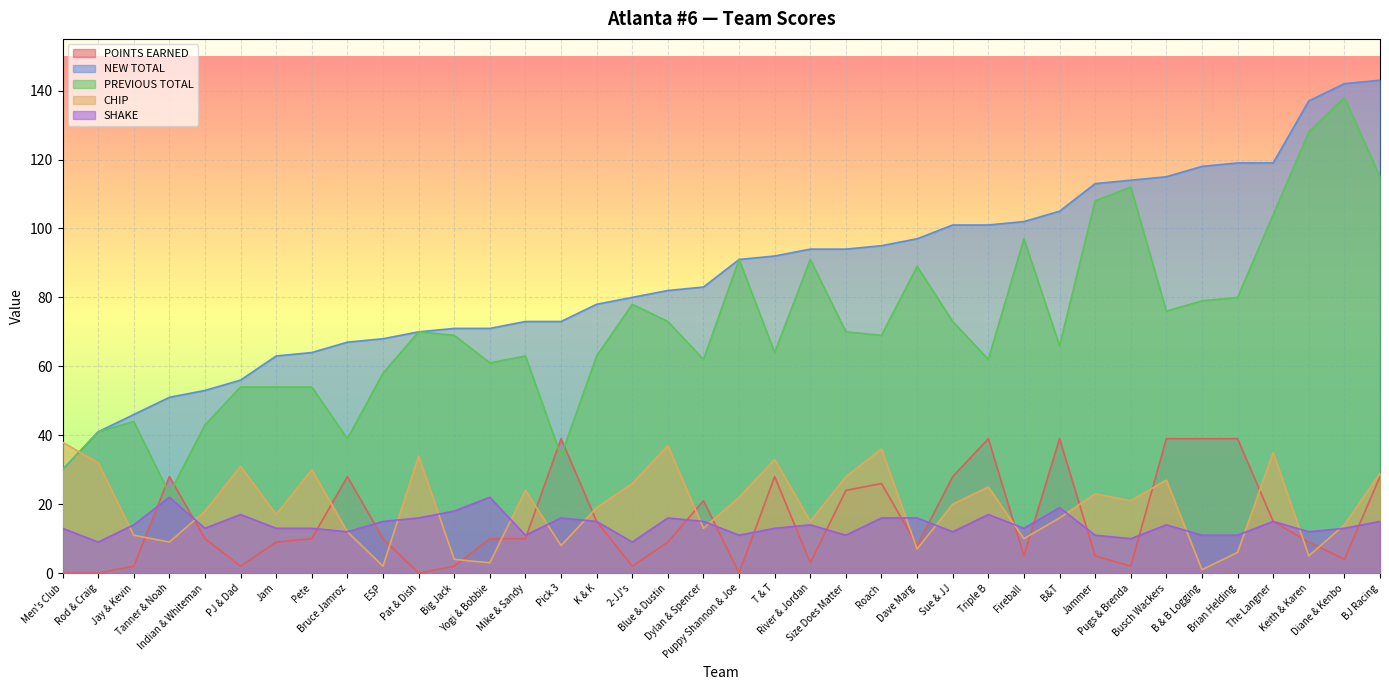

True or false: CHIP has more than 2 interior local peaks.

True